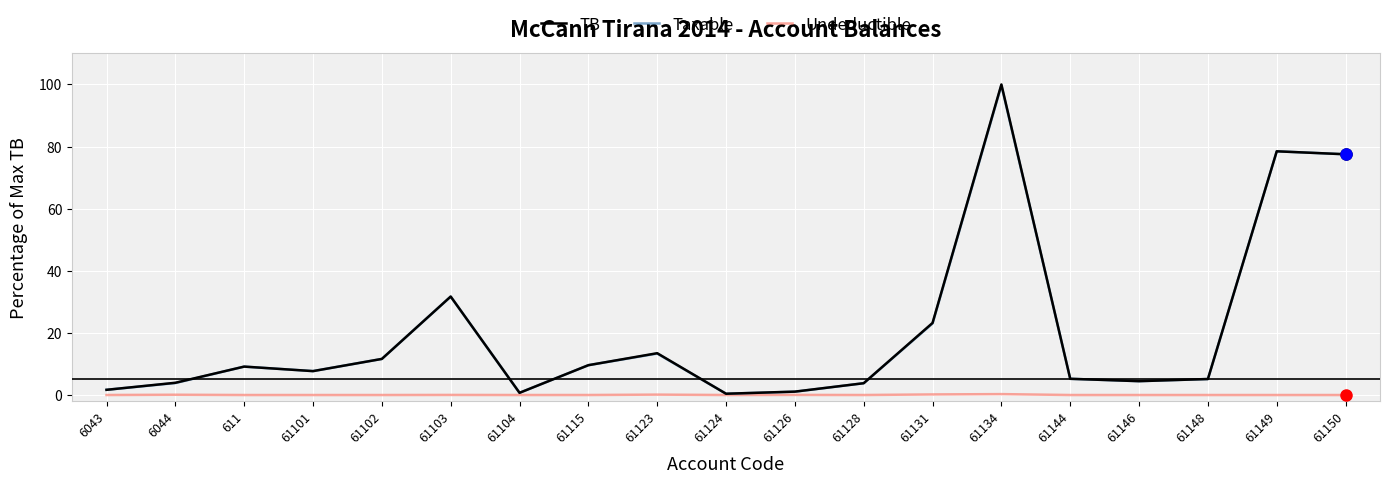

Which series has the widest spread of values?

TB